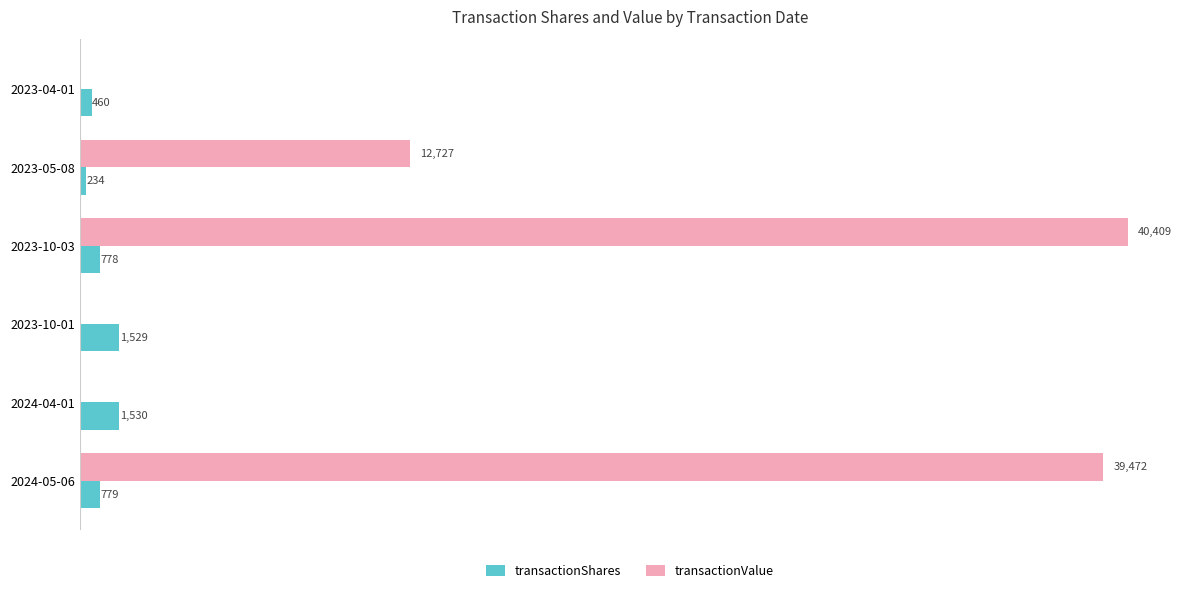

At which category is the sum across all series the highest?

2023-10-03